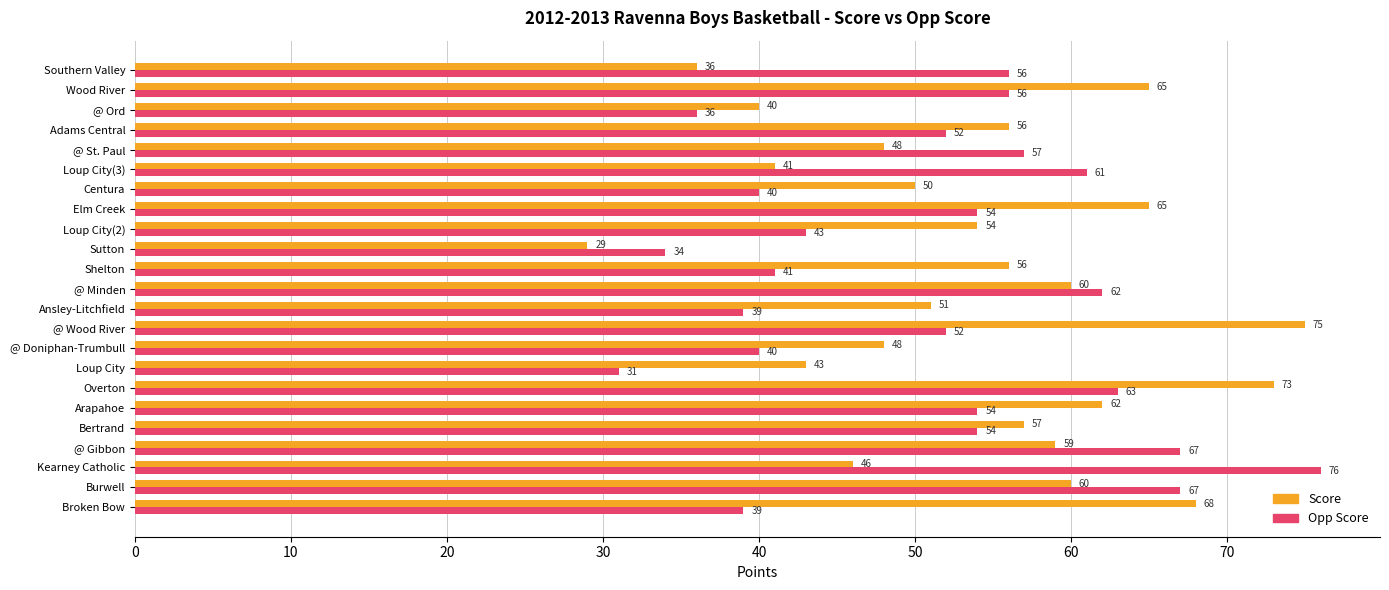

At which label is Score closest to 52?

Ansley-Litchfield